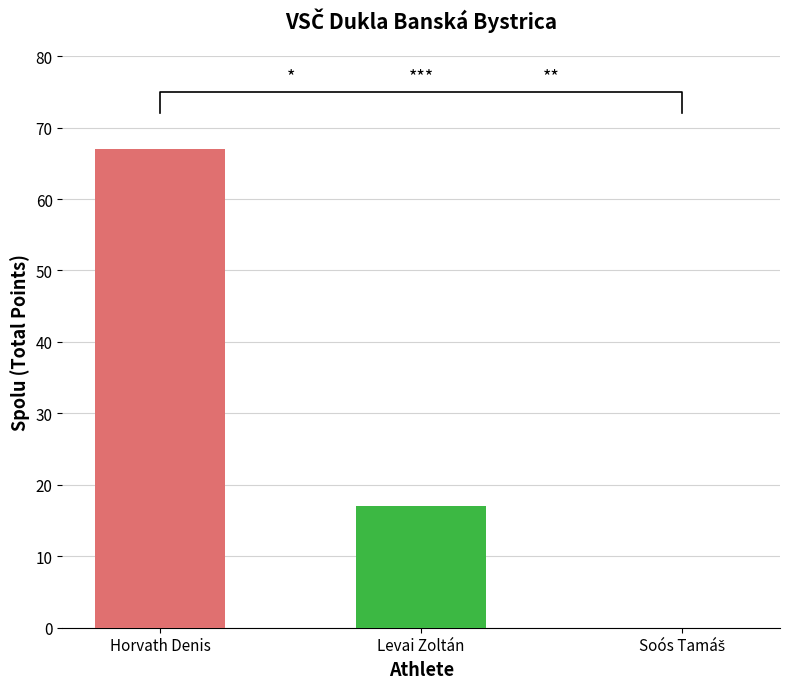

Are the bars horizontal?

No